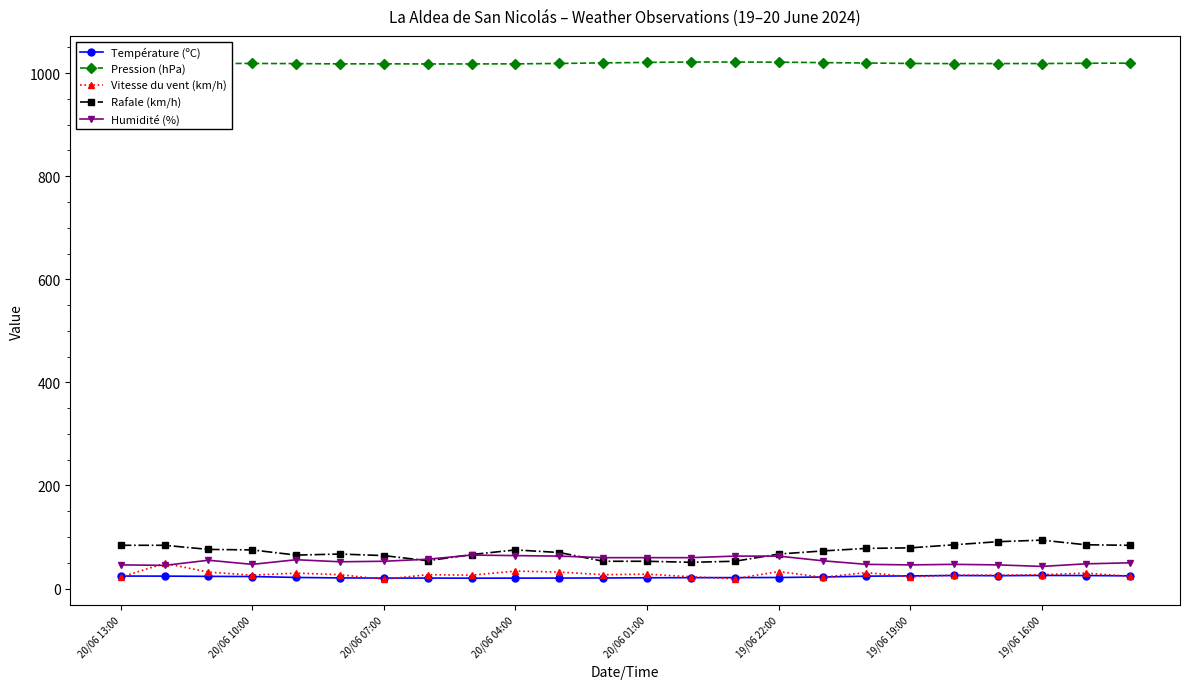

True or false: Température (ºC) and Pression (hPa) cross at least once.

False